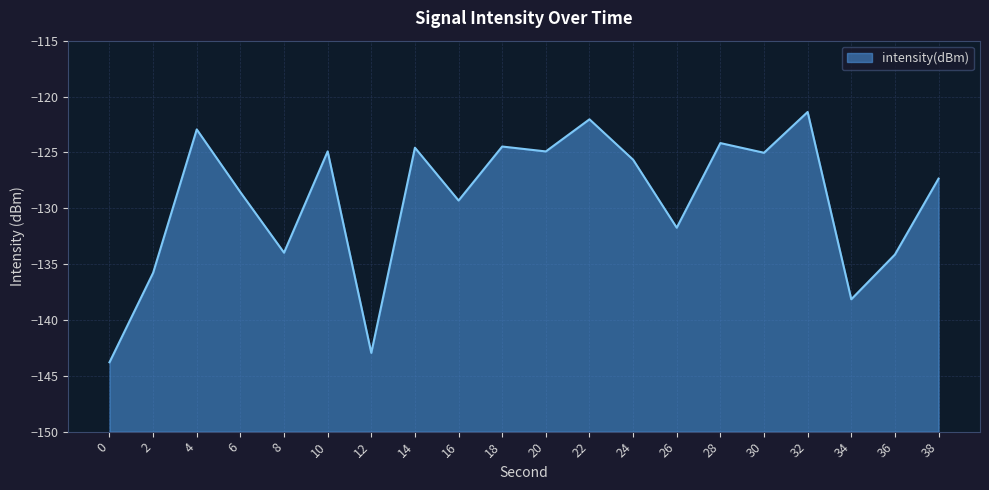

What is the difference between the values at 6 and 28?

4.4